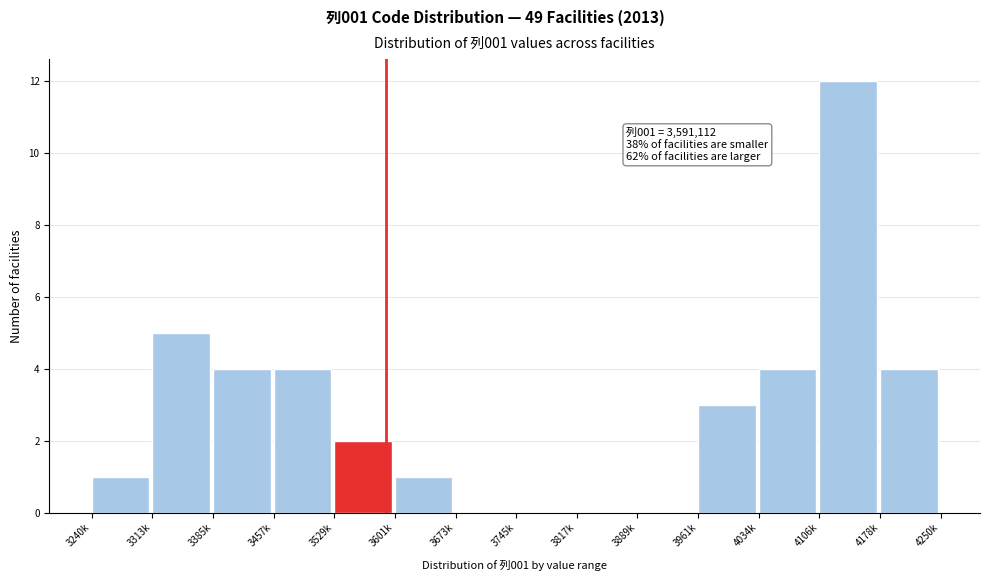

Reading left to right, transcribe all the data shown in this chart.

3240k=1	3313k=5	3385k=4	3457k=4	3529k=2	3601k=1	3673k=0	3745k=0	3817k=0	3889k=0	3961k=3	4034k=4	4106k=12	4178k=4